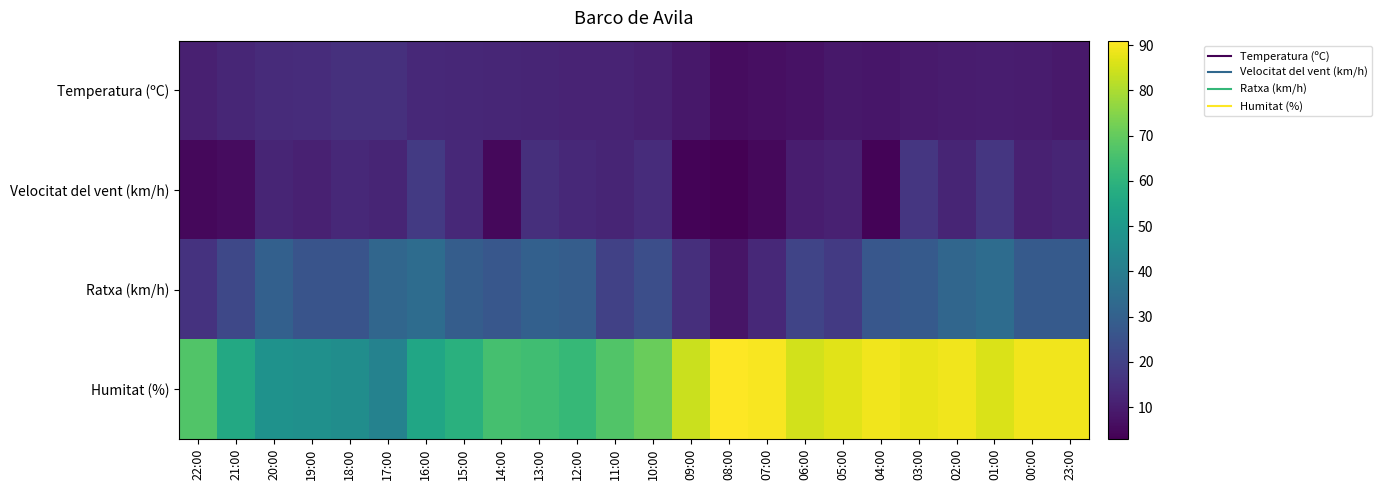

What is the total value across all series at 18:00?

100.1